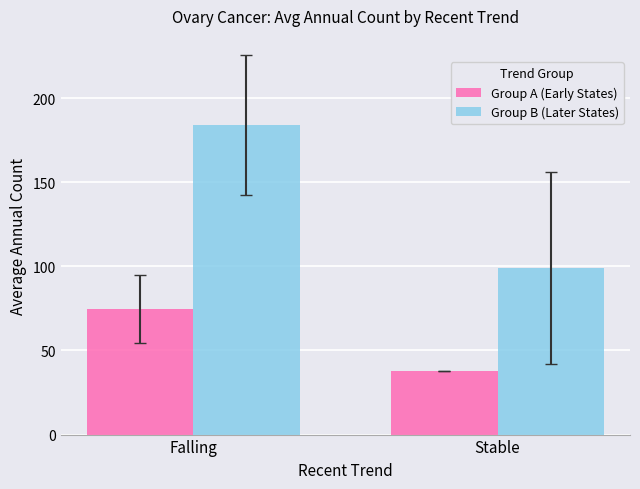

Reading right to left, list all the values displayed in this chart.

Group A (Early States): 38.0	74.7
Group B (Later States): 99.0	184.0